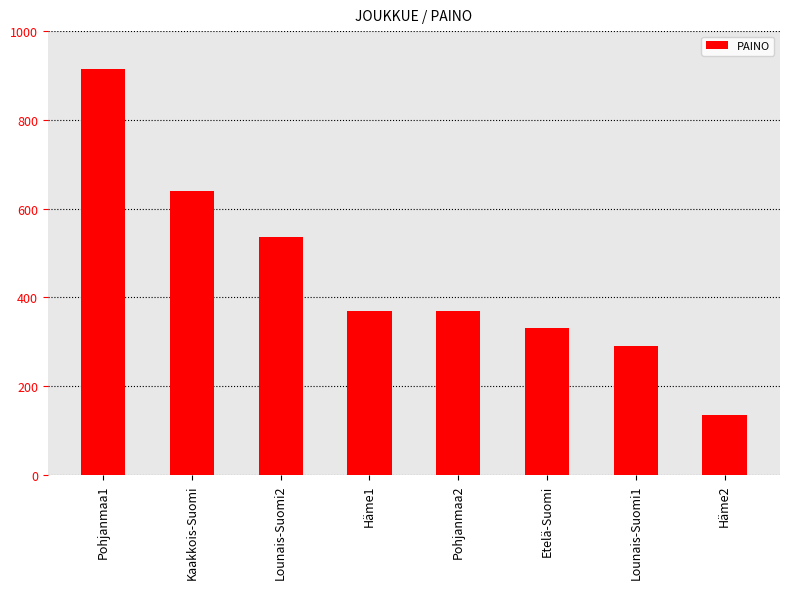

Between Pohjanmaa2 and Lounais-Suomi1, which is larger?

Pohjanmaa2